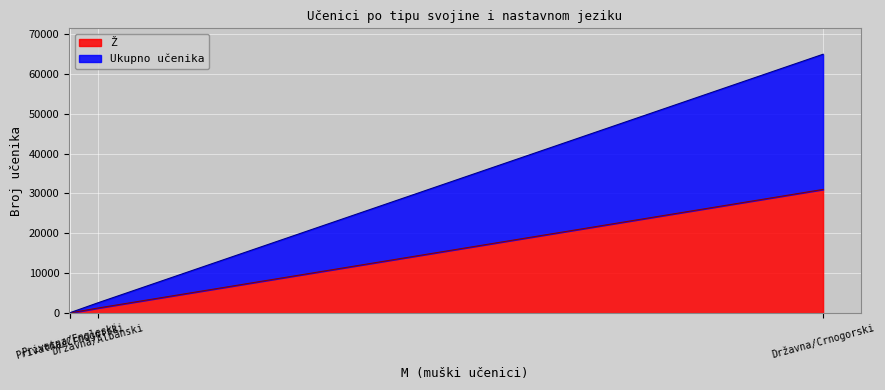

True or false: Ukupno učenika and Ž intersect in this chart.

False